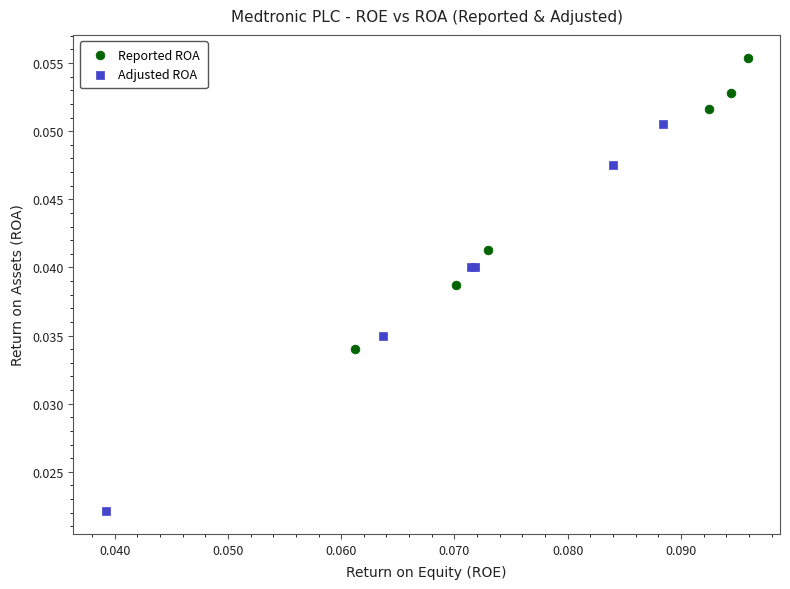

Which series contains the lowest Y value?

Adjusted ROA